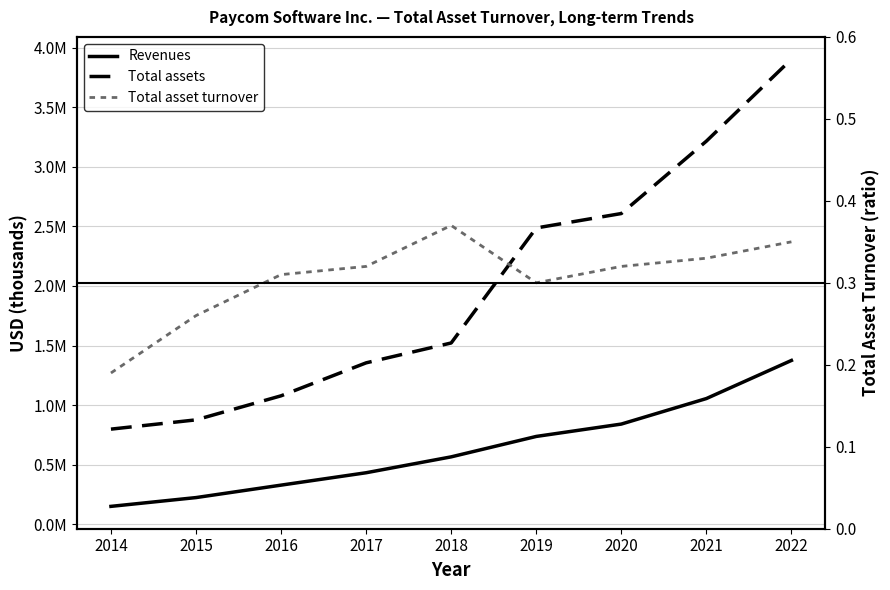

Rank the series at 2021 from highest to lowest value.

Total assets, Revenues, Total asset turnover